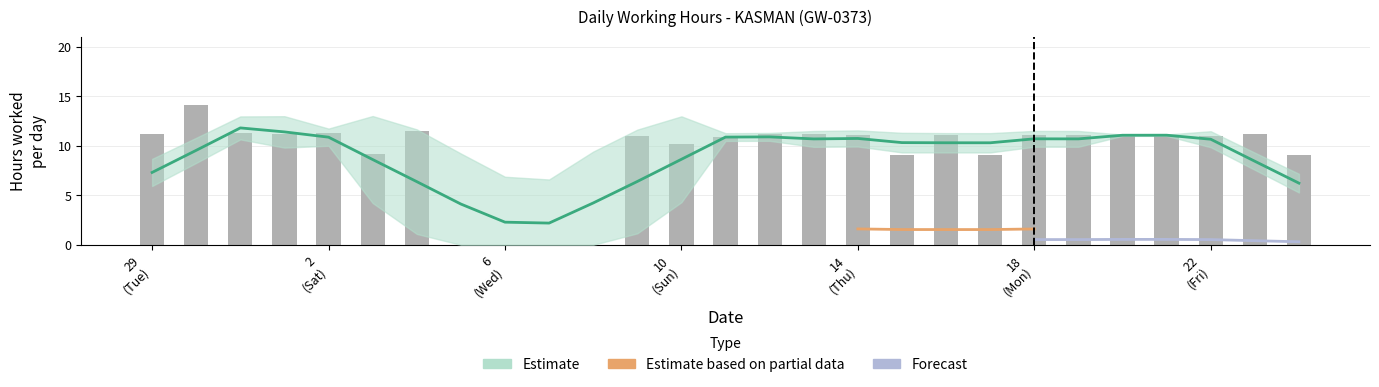

Are the bars grouped side by side (vs. stacked)?

No